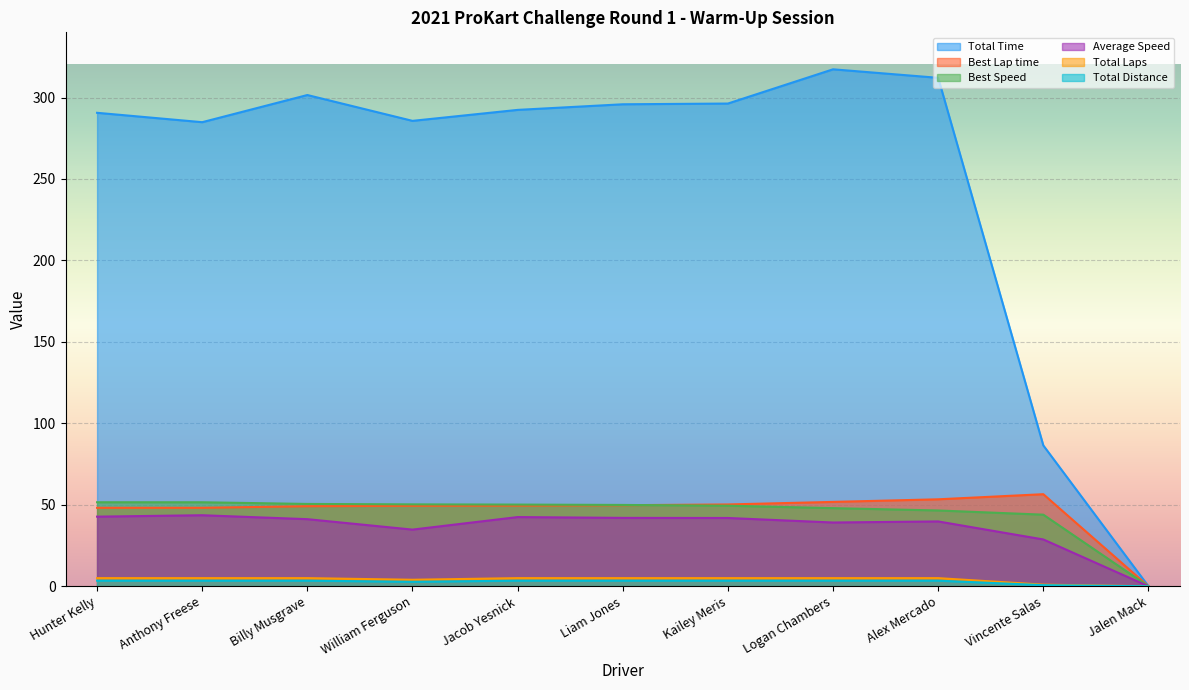

What is the sum of all Total Time values?

2763.0